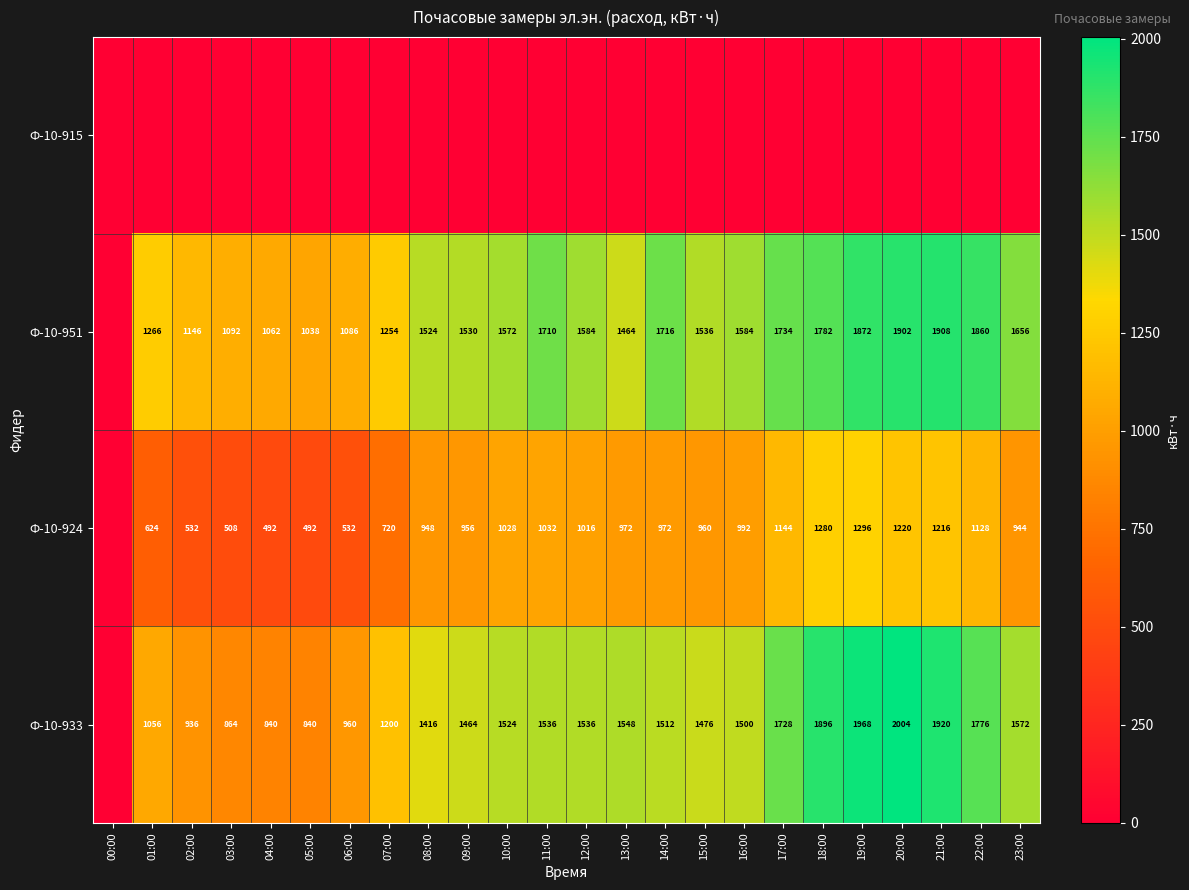

The value of Ф-10-924 at 19:00 is 2076. True or false?

False